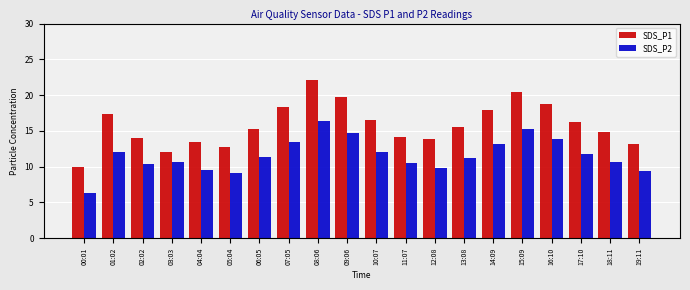

Rank the series by their average value, from lowest to highest.

SDS_P2, SDS_P1